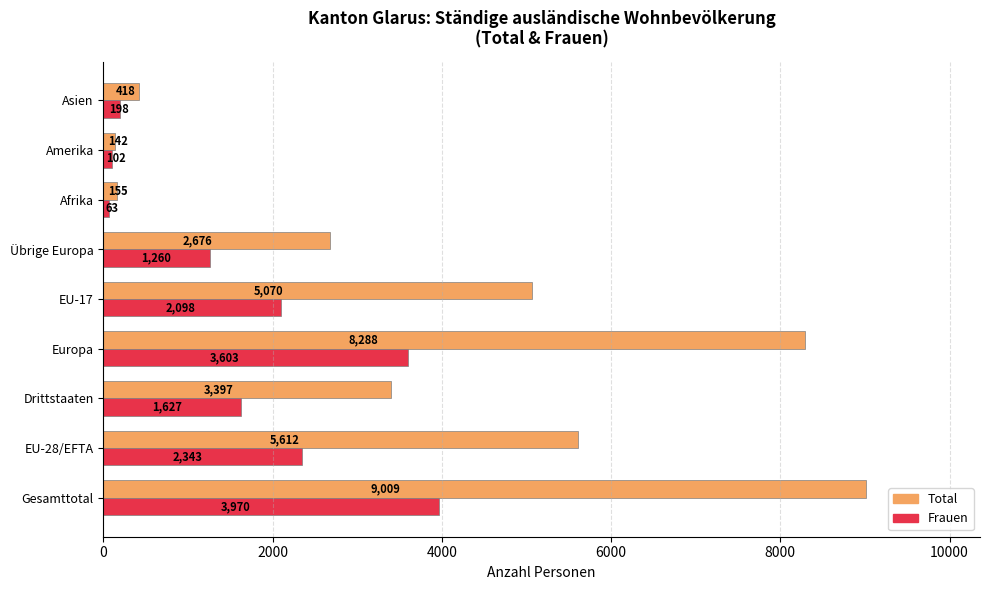

What is the lowest value of the Frauen series?

63